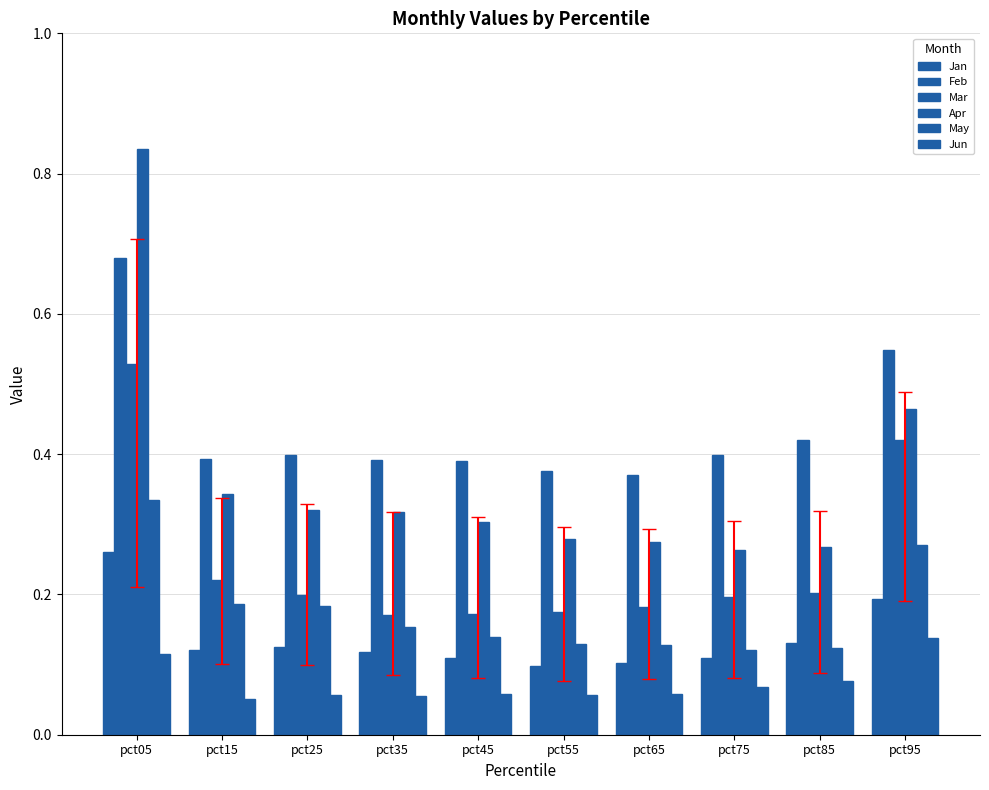

At how many categories does at least one series exceed 0?

10